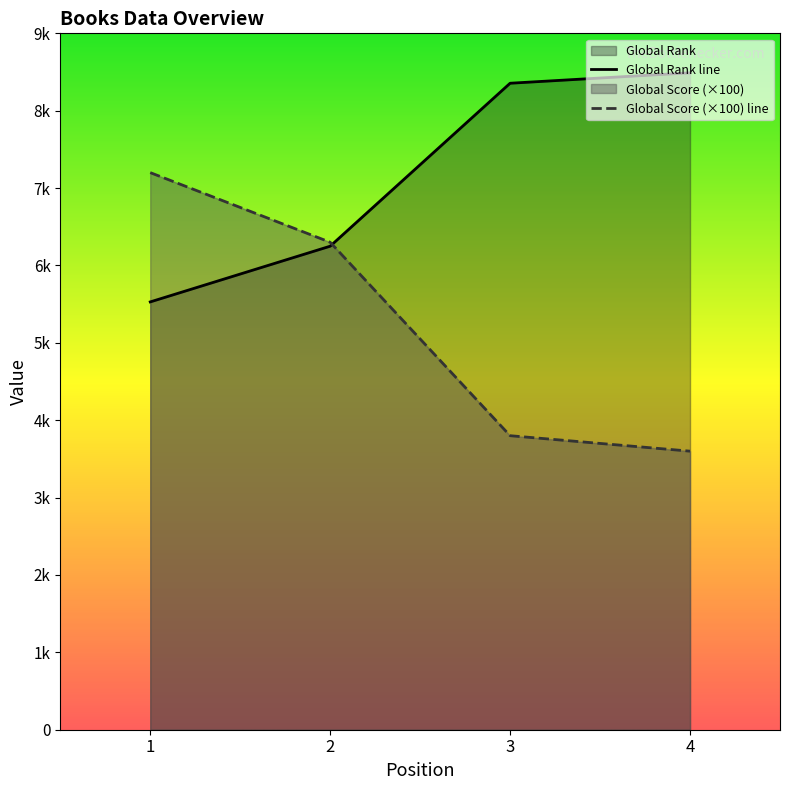

At 1, list the series in order from largest to smallest.

Global Score (×100) line, Global Rank line